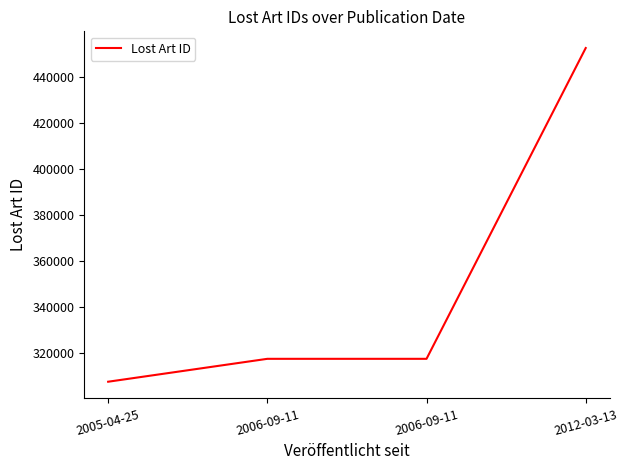

What is the change in value from 2005-04-25 to 2012-03-13?

+145006